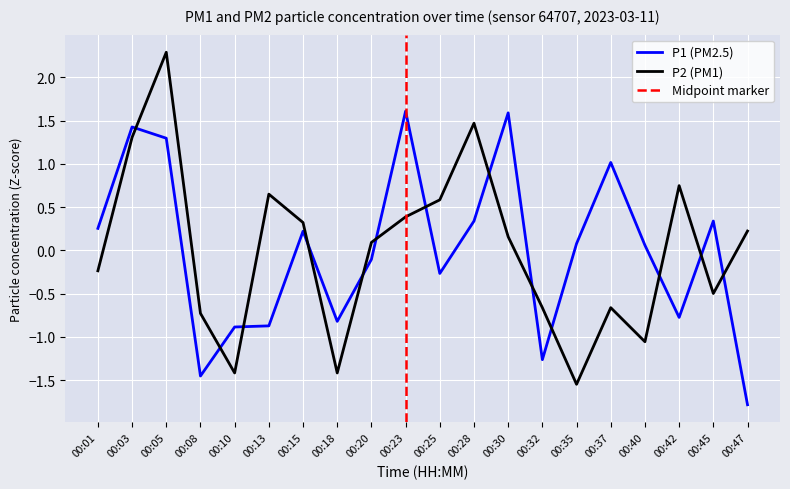

How many lines are shown in the chart?

2